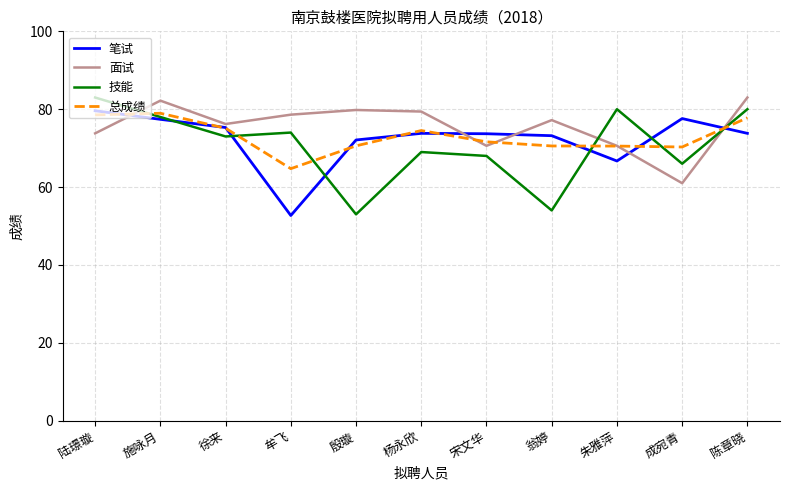

At 成宛青, list the series in order from largest to smallest.

笔试, 总成绩, 技能, 面试